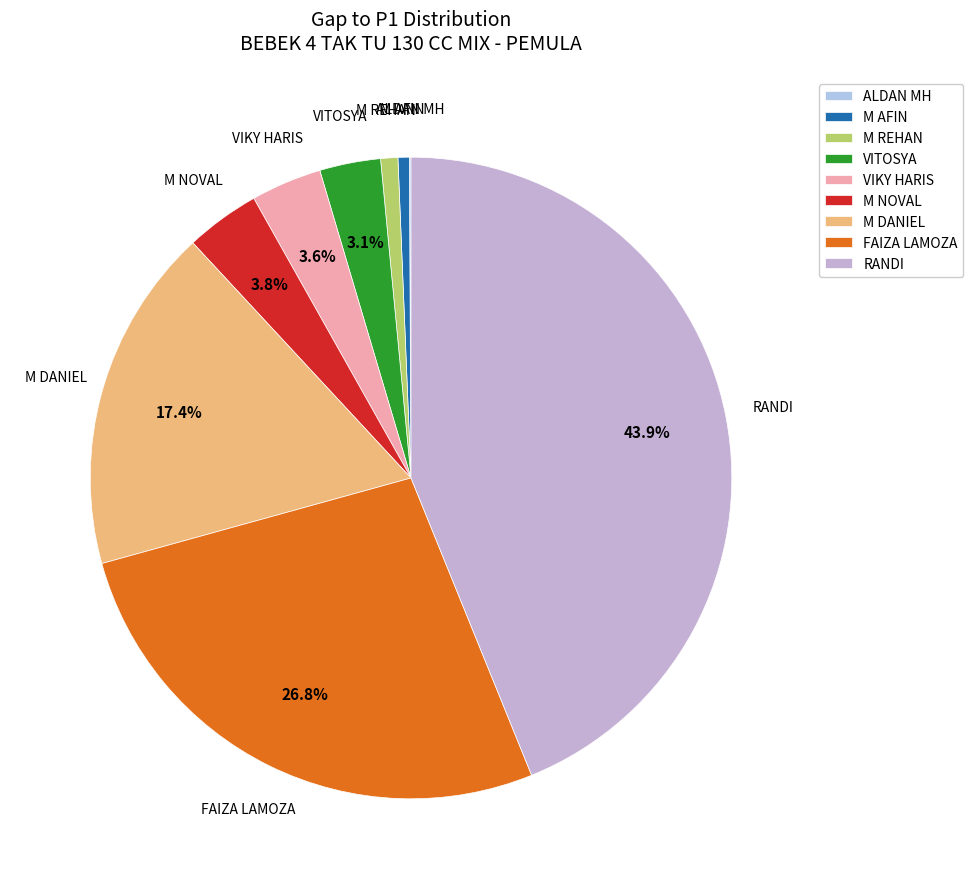

Between M DANIEL and FAIZA LAMOZA, which is larger?

FAIZA LAMOZA